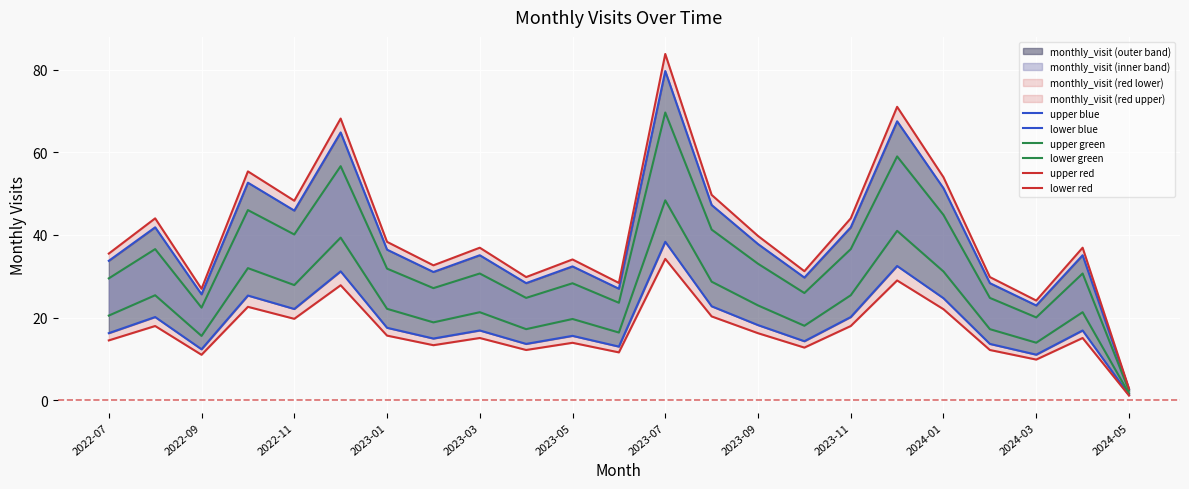

Is this an area chart (filled region under the line)?

No